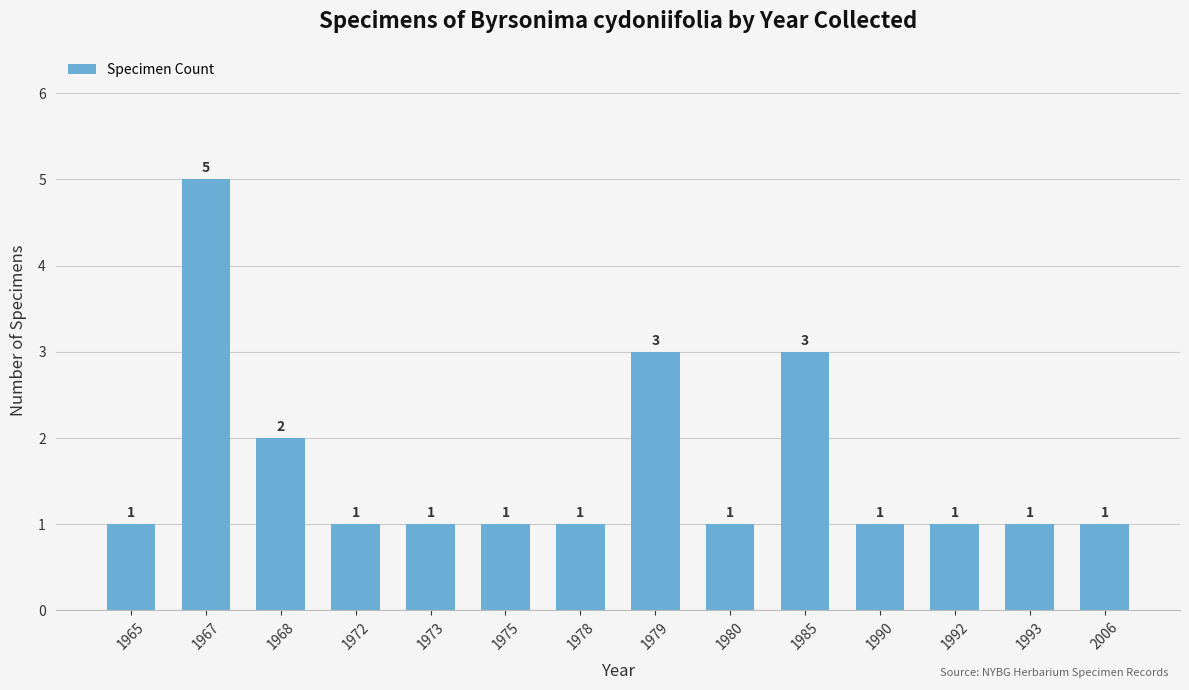

True or false: the data shows 0 at 1978.

False